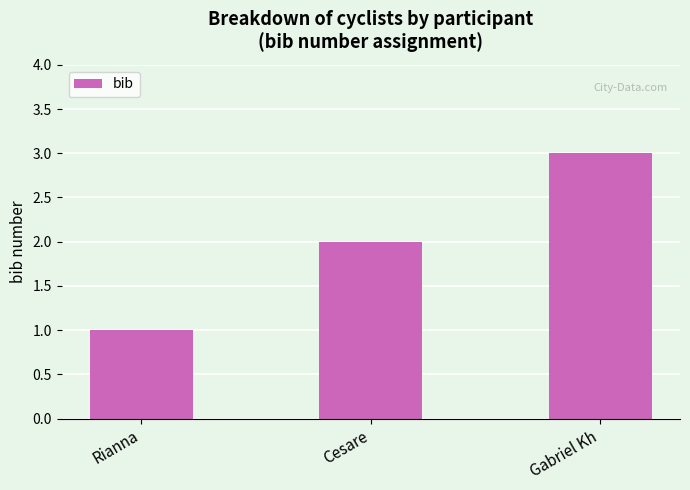

What is the approximate value at Gabriel Kh?

3